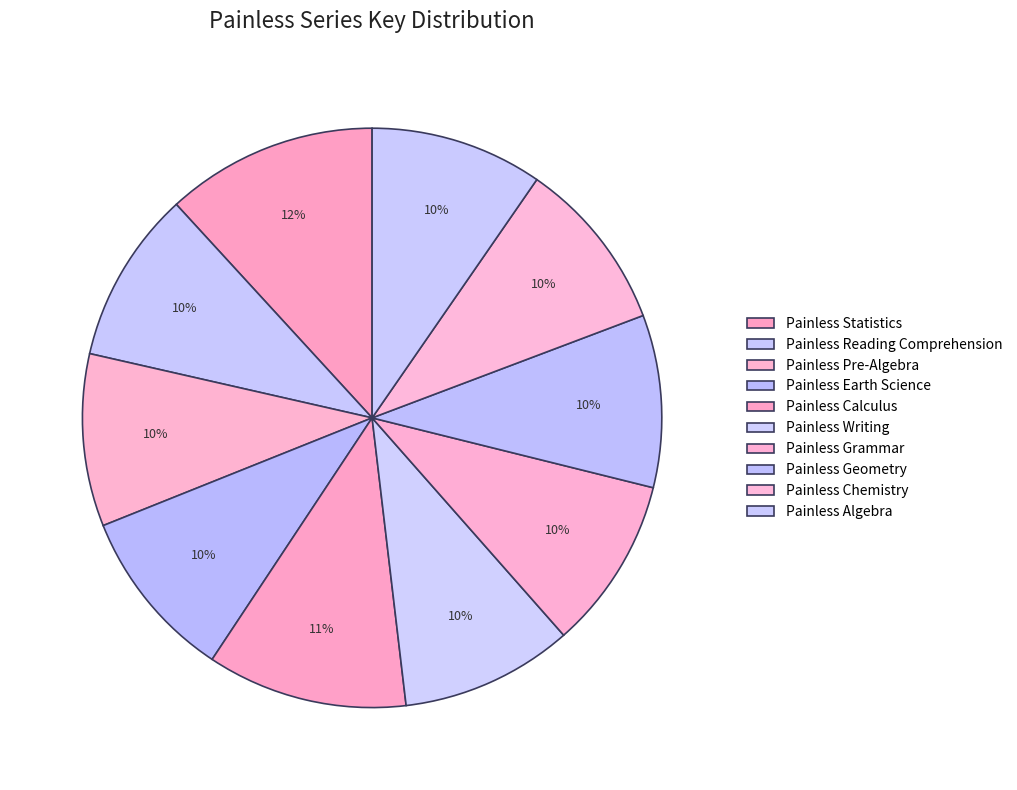

Is there any slice that represents more than half of the pie?

No